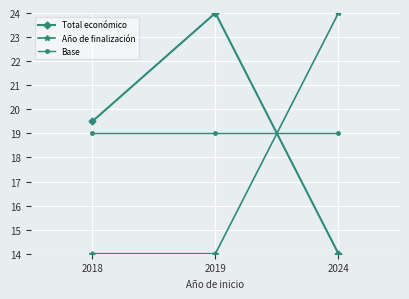

At which label does Año de finalización reach its peak?

2024